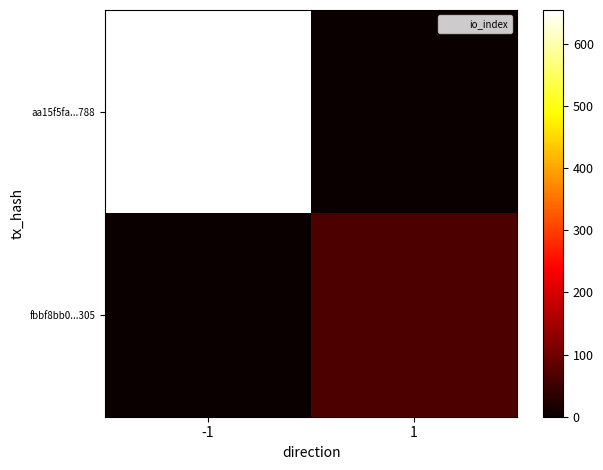

List the series in order of their peak value, highest first.

aa15f5fa...788, fbbf8bb0...305